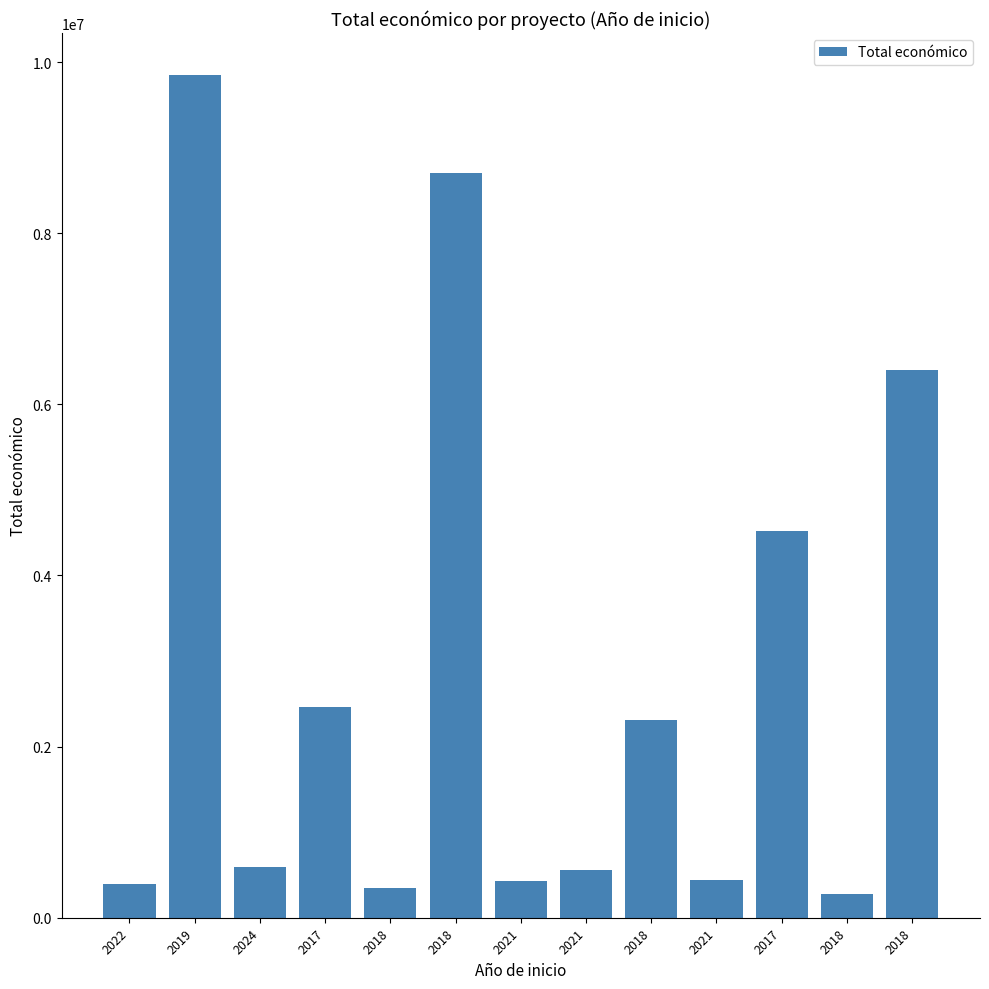

List the labels in order of value, largest first.

2019, 2018, 2018, 2017, 2017, 2018, 2024, 2021, 2021, 2021, 2022, 2018, 2018